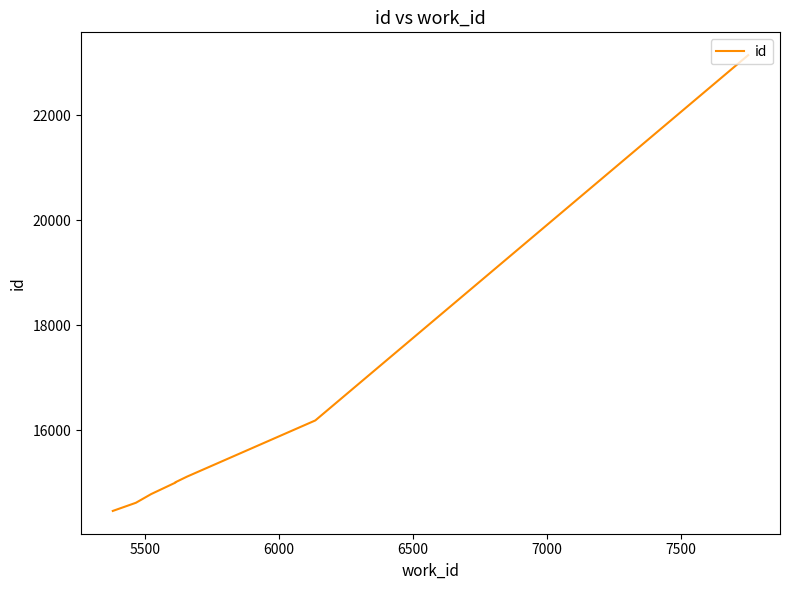

How many data points are above 15011?

3